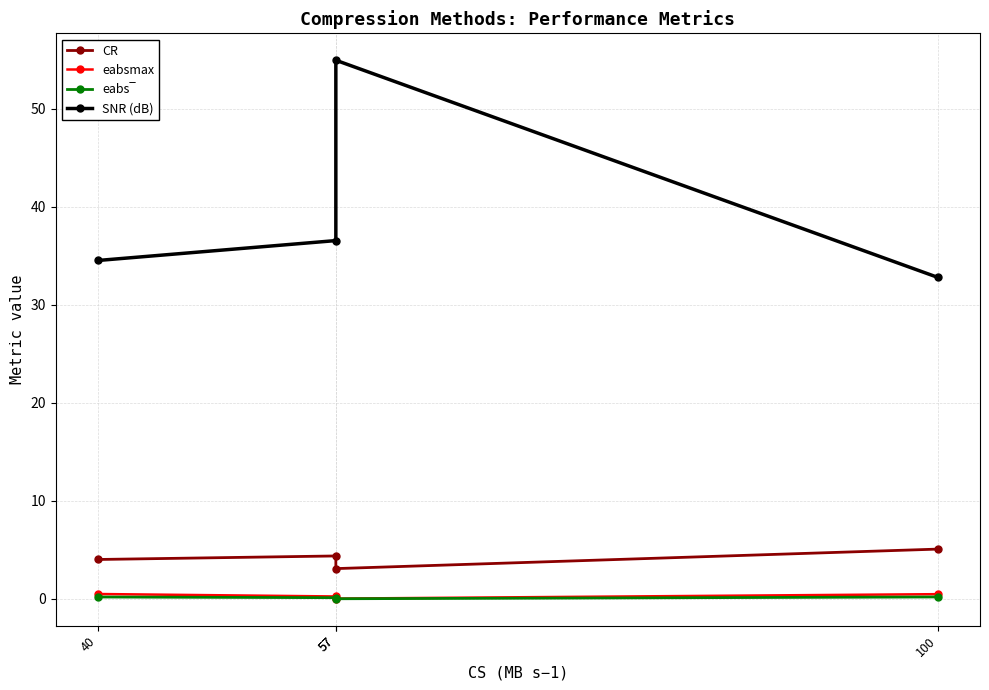

Reading left to right, what are all the values shown in this chart?

CR: 4.0	4.4	3.1	5.1
eabsmax: 0.5	0.2	0.0	0.5
eabs‾: 0.2	0.1	0.0	0.2
SNR (dB): 34.5	36.5	54.9	32.8